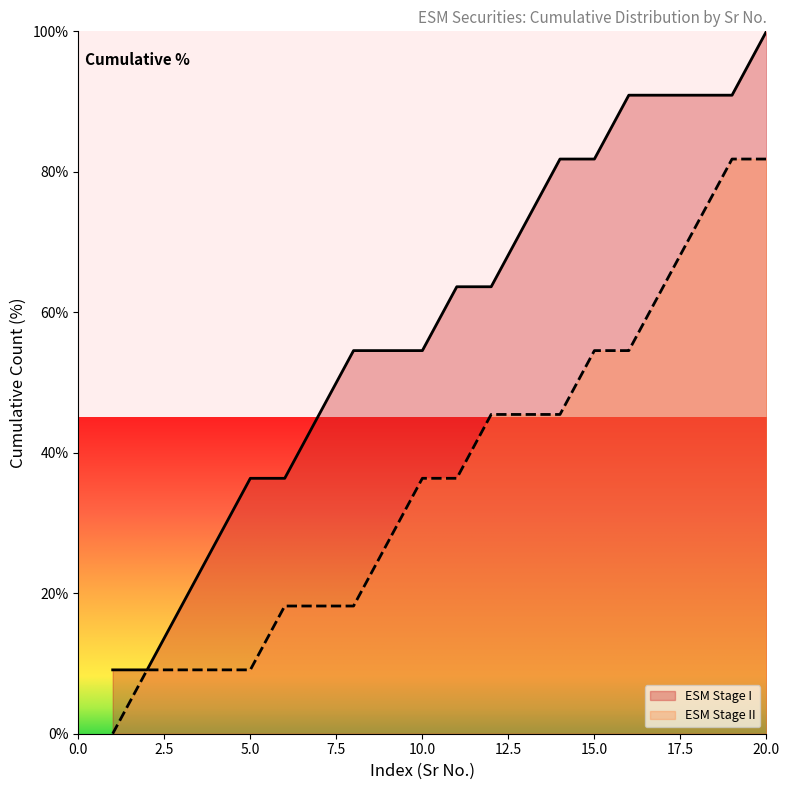

What is the maximum value shown in the chart?

100.0